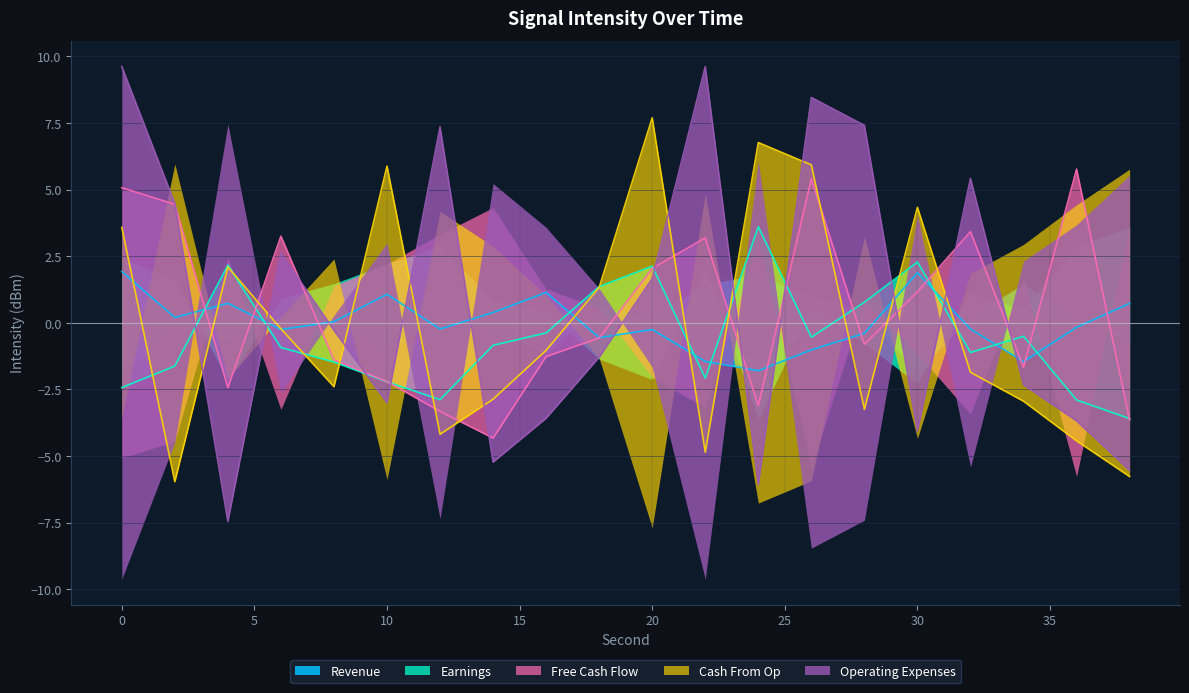

Rank the series at 22 from lowest to highest value.

Cash From Op, Earnings, Revenue, Free Cash Flow, Operating Expenses